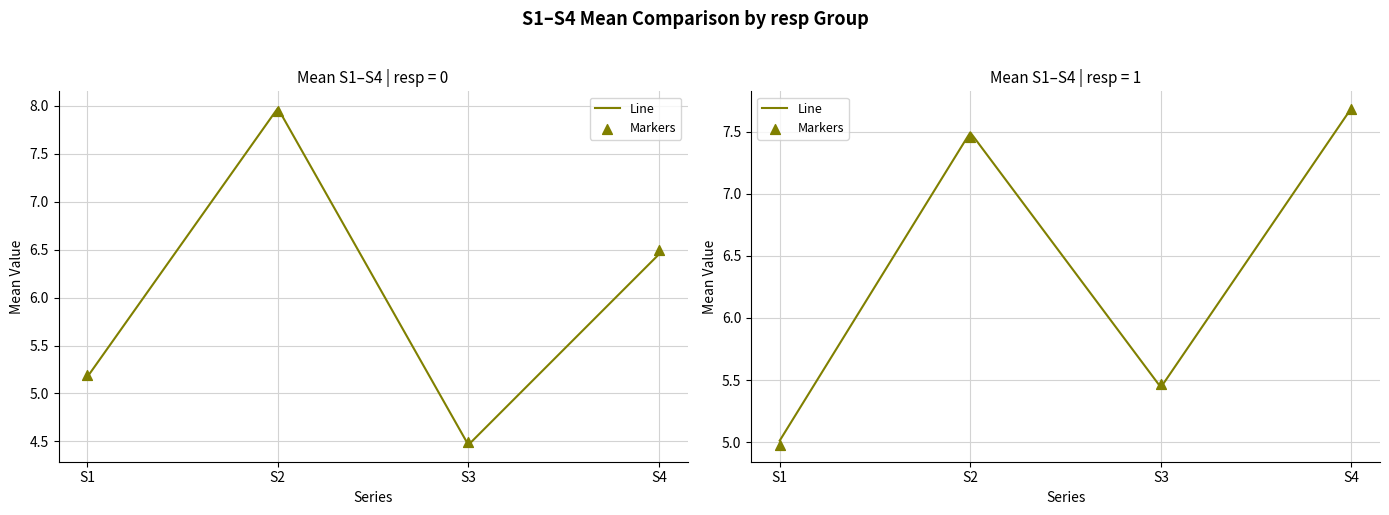

Which series contains the lowest Y value?

Markers